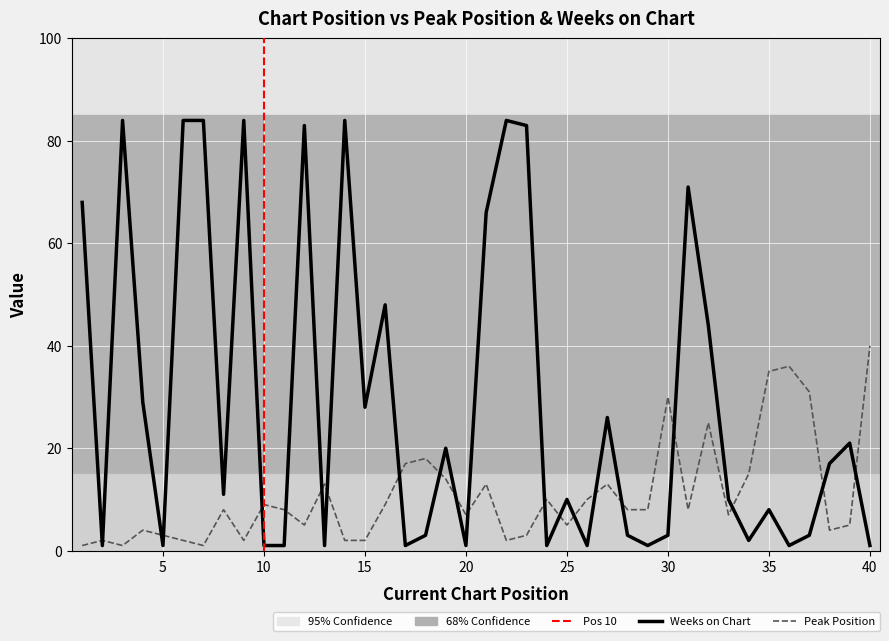

At which category does the chart reach its peak across all series?

3